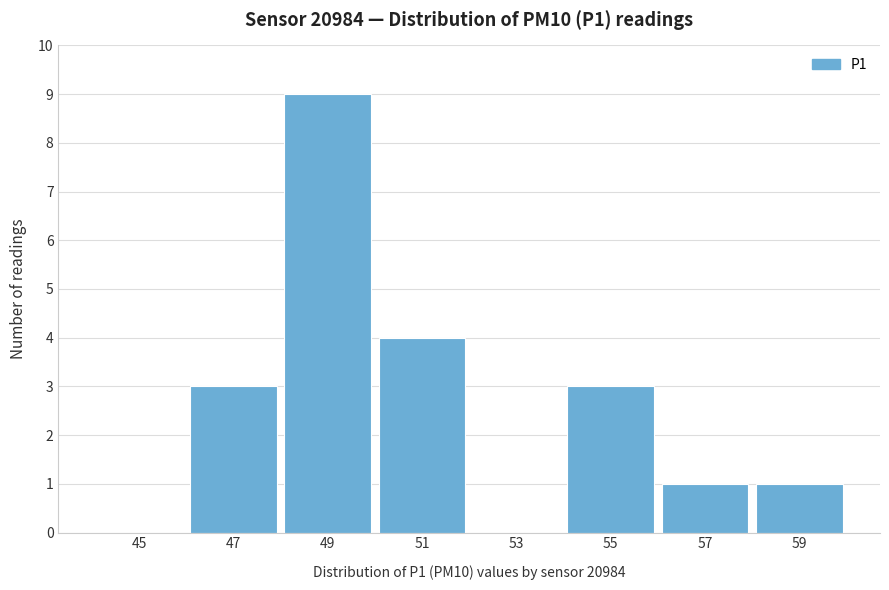

Reading left to right, extract all data points from this chart.

45=0	47=3	49=9	51=4	53=0	55=3	57=1	59=1